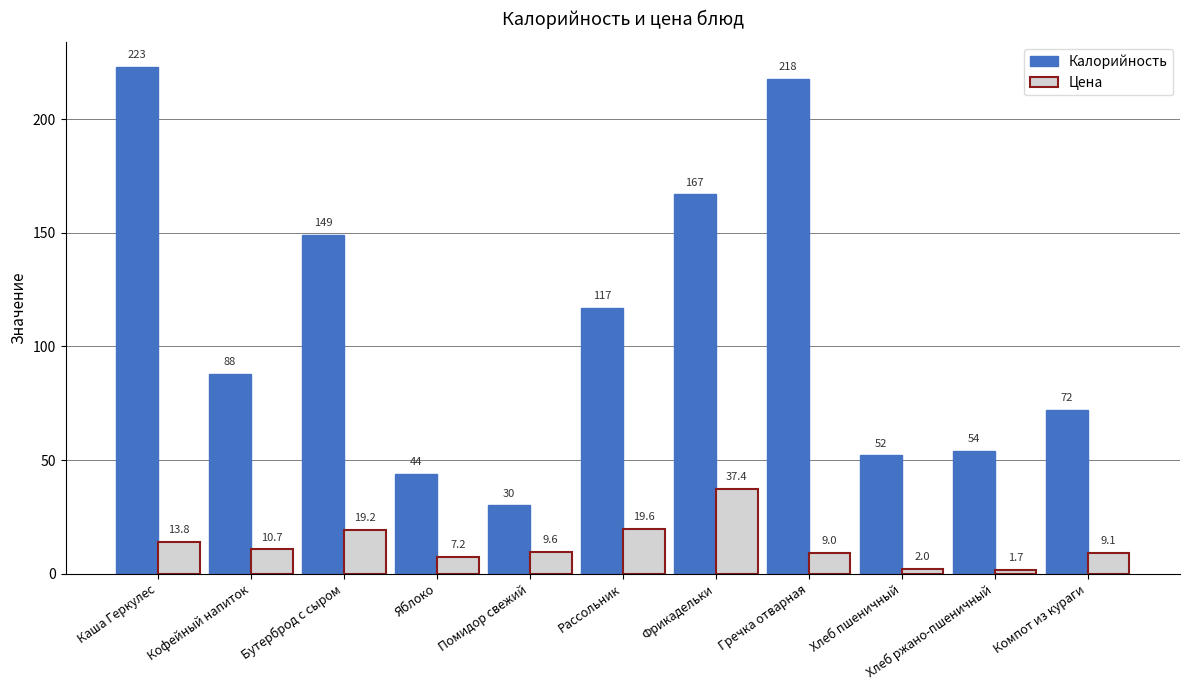

Where is Цена nearest to the value 19?

Бутерброд с сыром